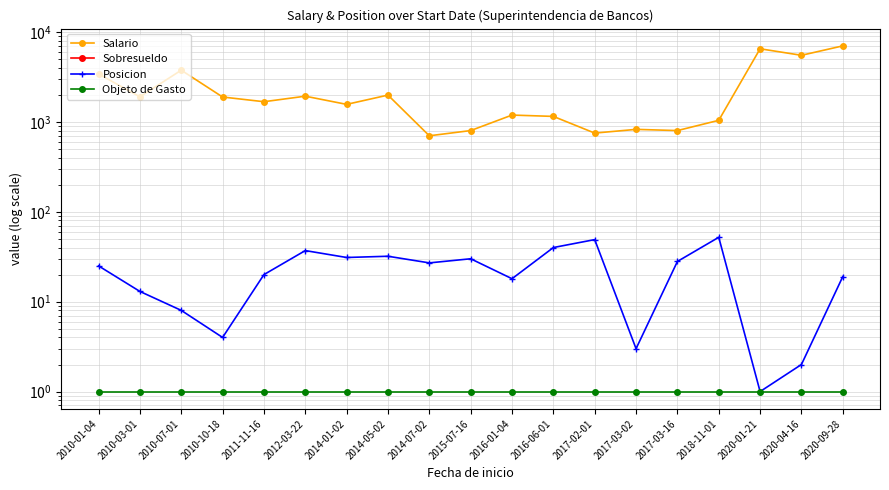

At which category does the chart reach its minimum across all series?

2010-01-04